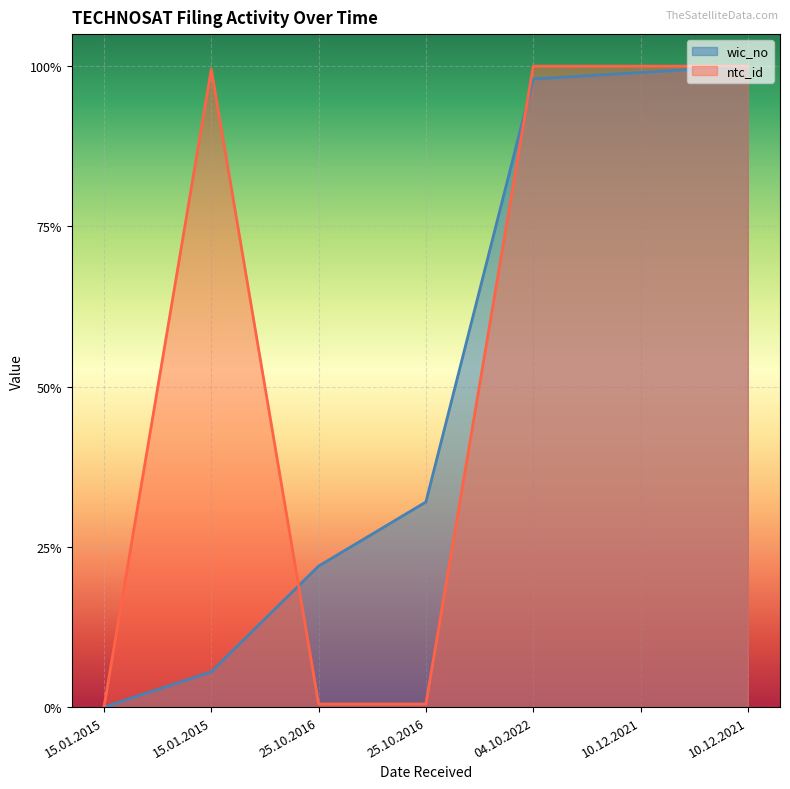

Which series has the largest range (max minus min)?

ntc_id